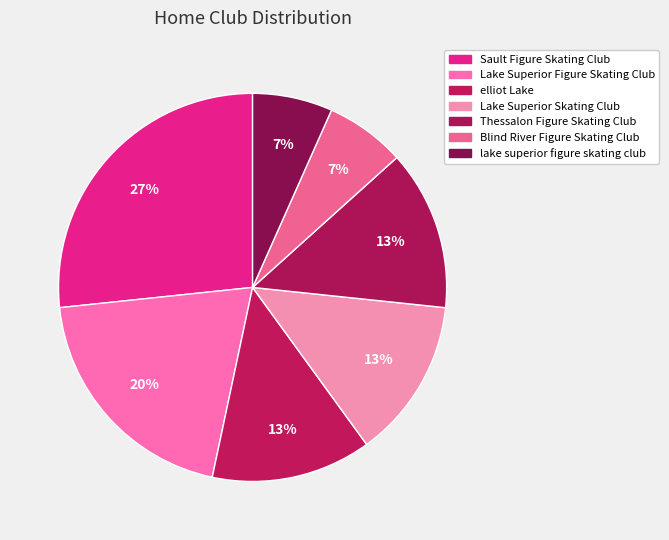

Does any single category account for the majority?

No